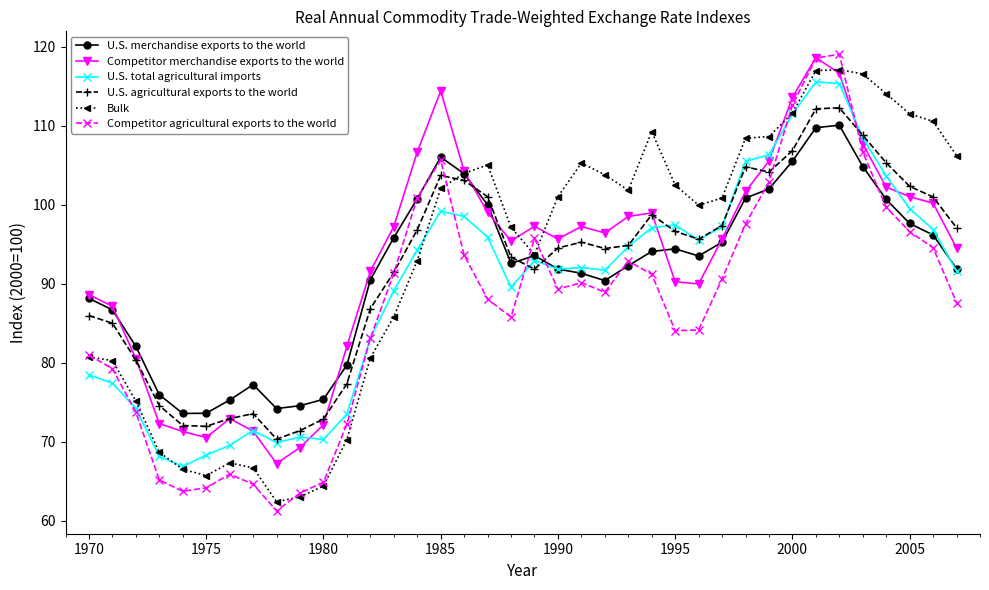

What is the value of the U.S. agricultural exports to the world point at the 10th from the left?

71.4